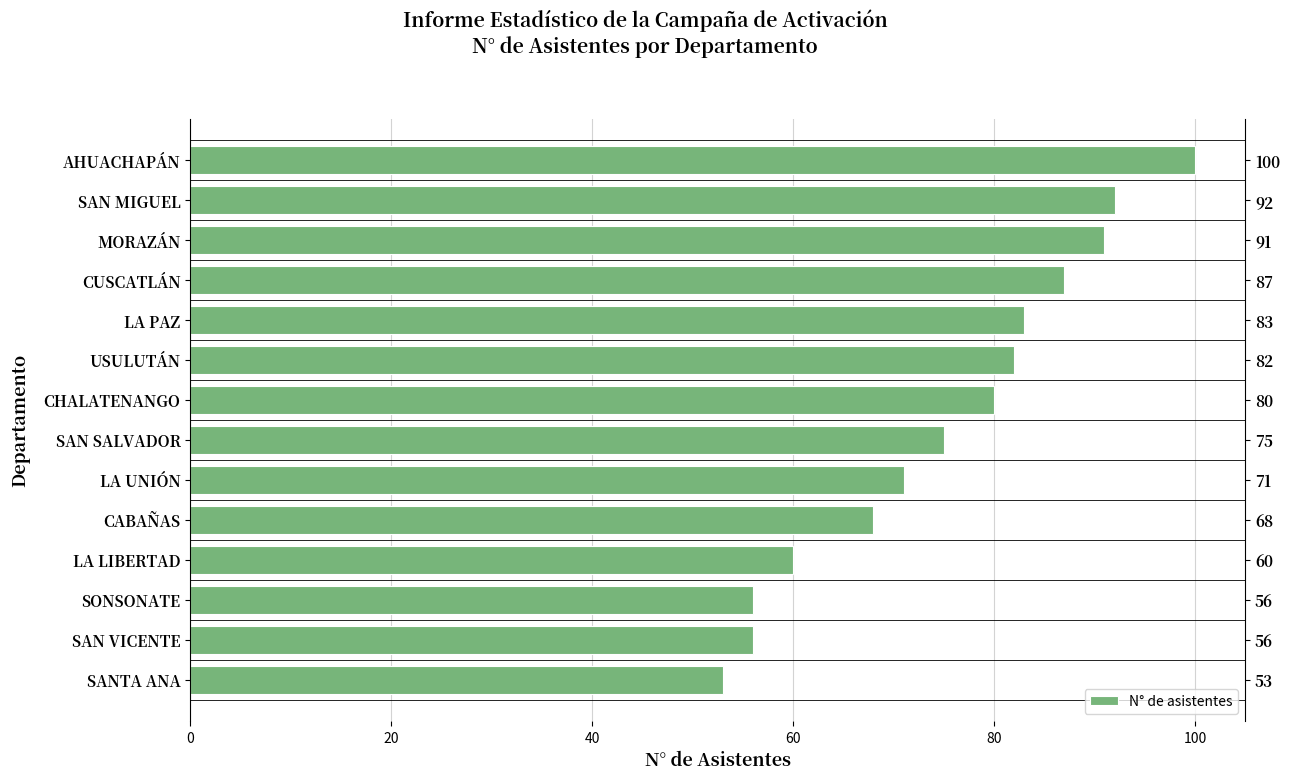

Reading left to right, list all the values displayed in this chart.

100	92	91	87	83	82	80	75	71	68	60	56	56	53